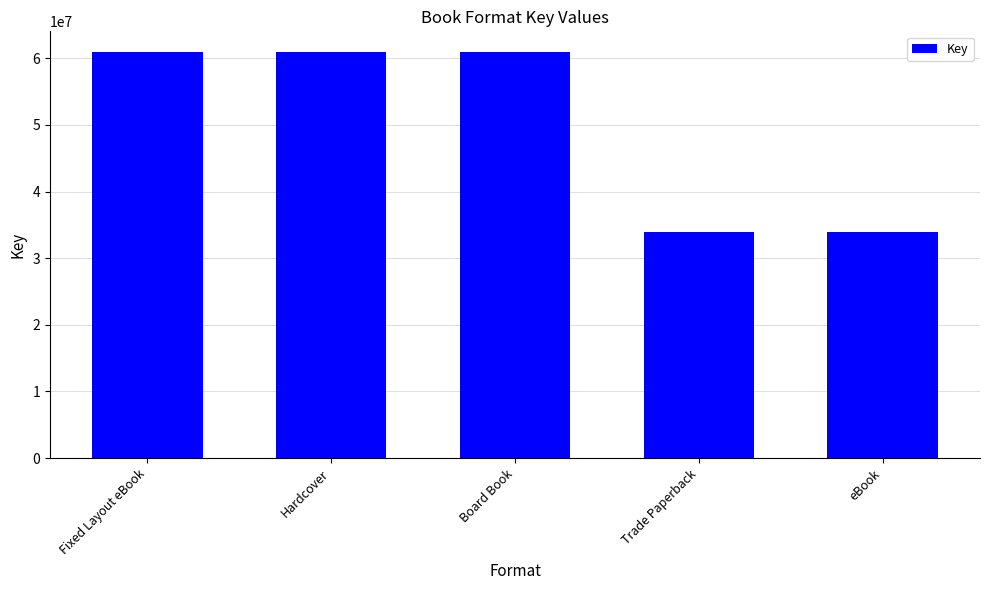

What is the minimum value shown in the chart?

33987641